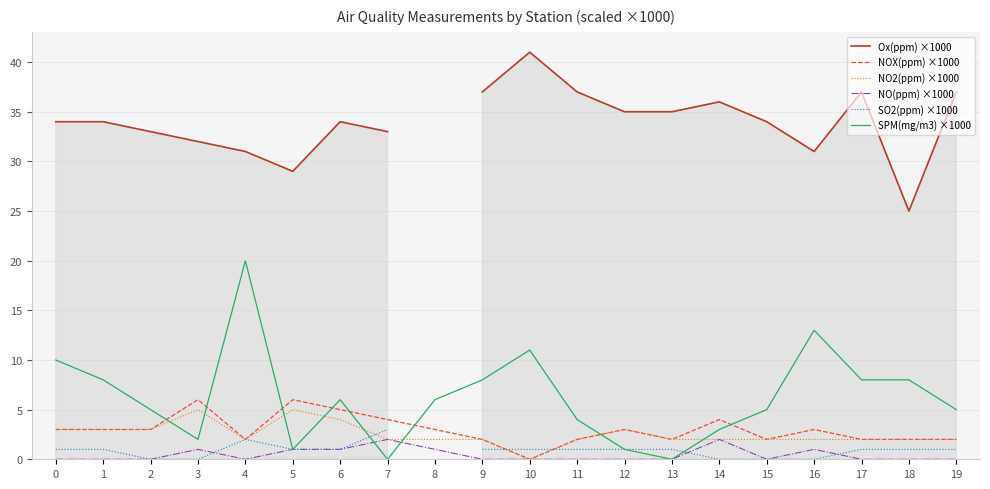

What is the difference between the Ox(ppm) ×1000 values at 15 and 9?

3.0